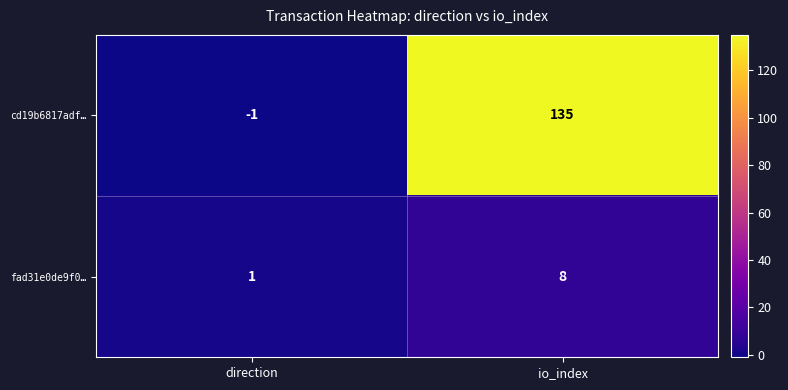

Reading left to right, what are all the values shown in this chart?

cd19b6817adf…: direction=-1	io_index=135
fad31e0de9f0…: direction=1	io_index=8